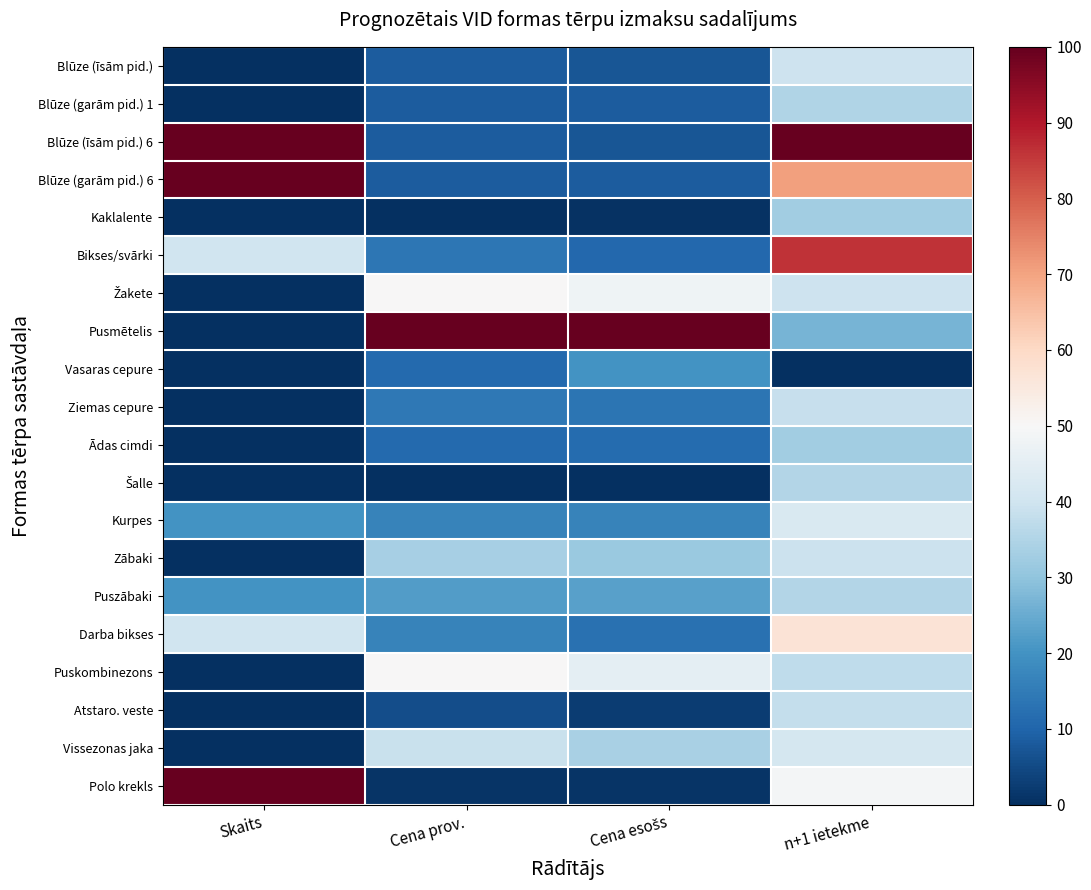

At how many categories does at least one series exceed 0?

4